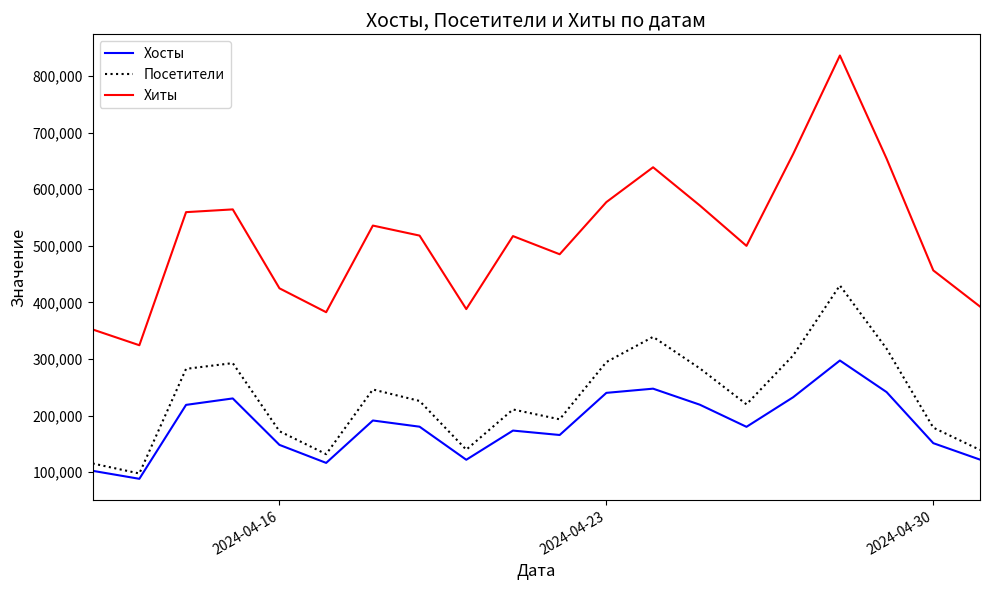

True or false: Хосты and Хиты intersect in this chart.

False